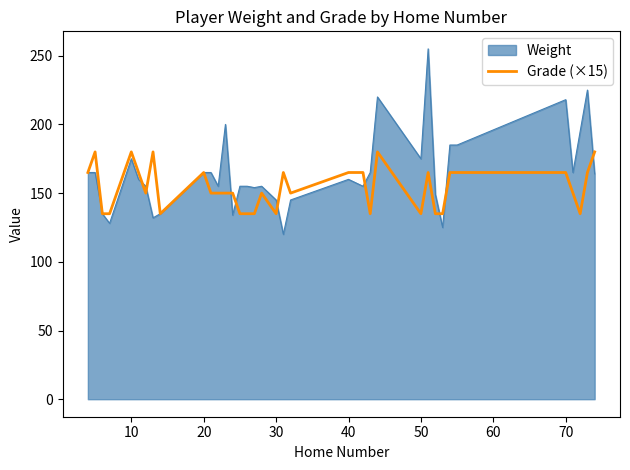

What is the lowest value of the Grade (×15) series?

135